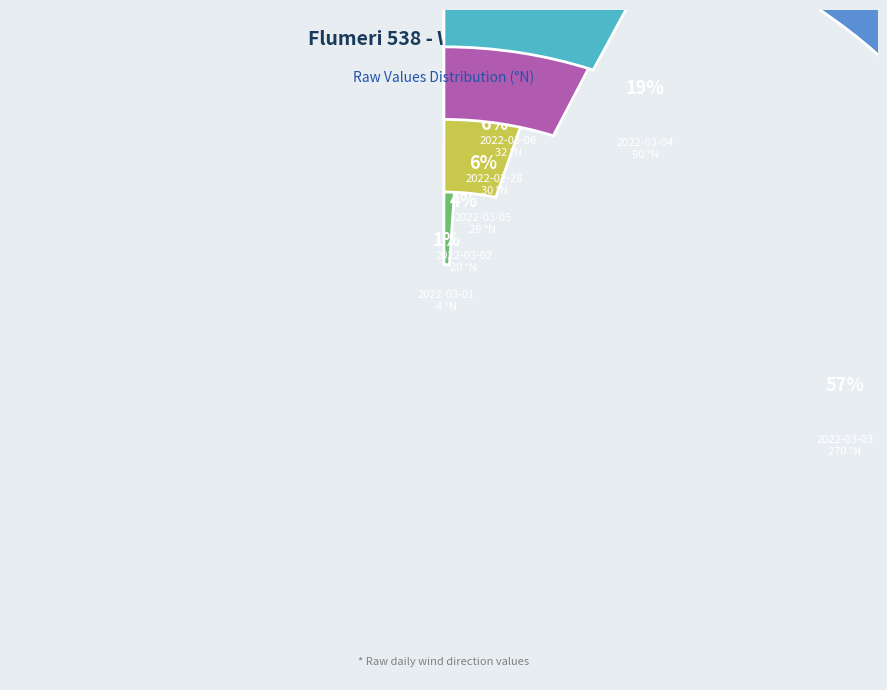

How many slices are in this pie chart?

7